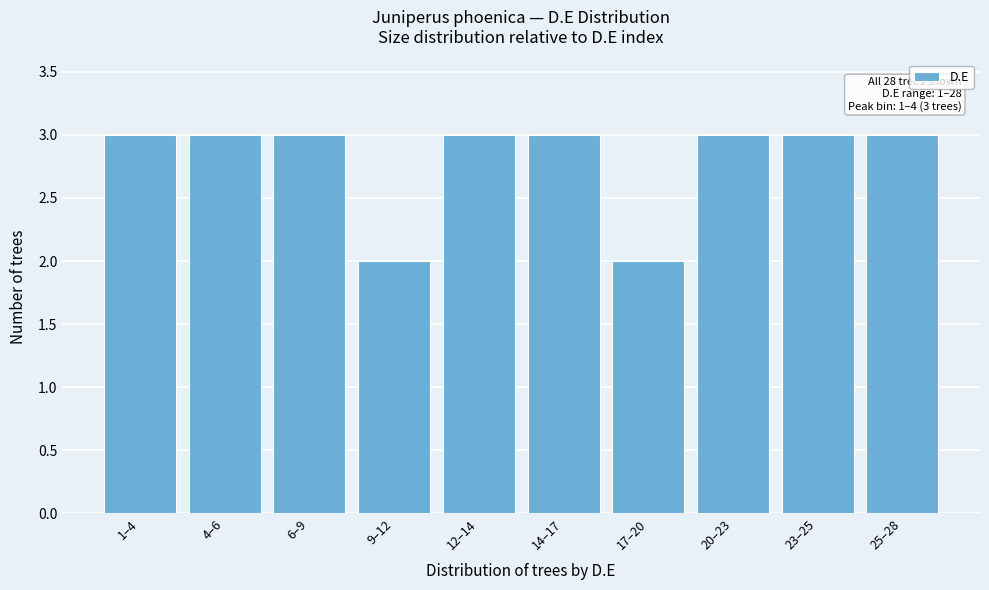

Reading left to right, list all the values displayed in this chart.

3	3	3	2	3	3	2	3	3	3